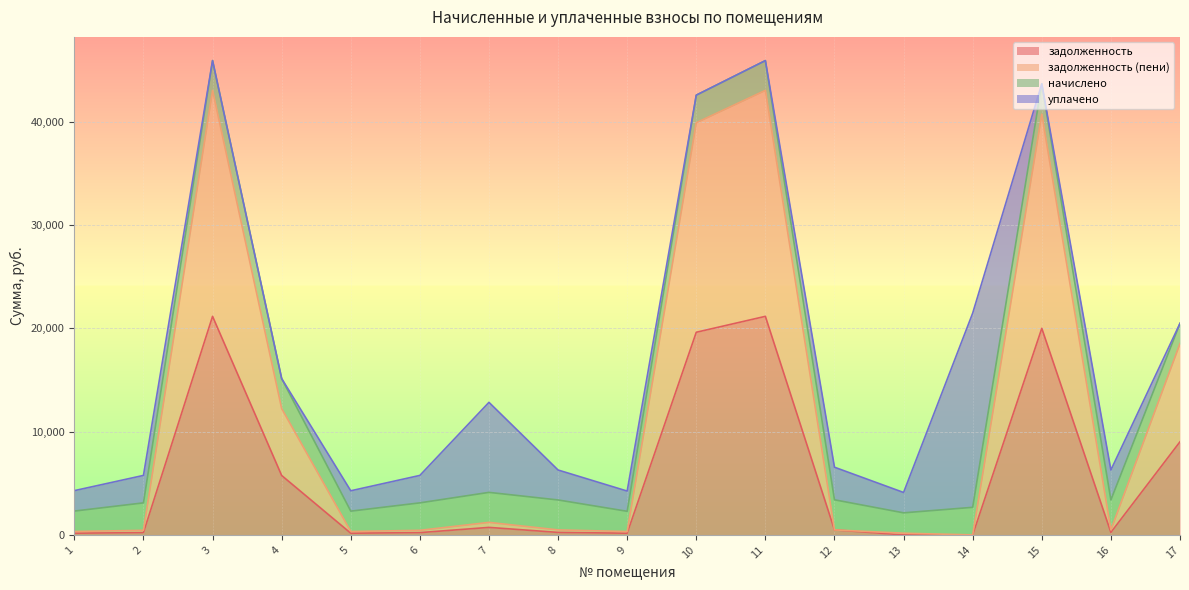

Rank the categories by задолженность value from highest to lowest.

3, 11, 15, 10, 17, 4, 7, 12, 8, 16, 2, 6, 1, 5, 9, 13, 14